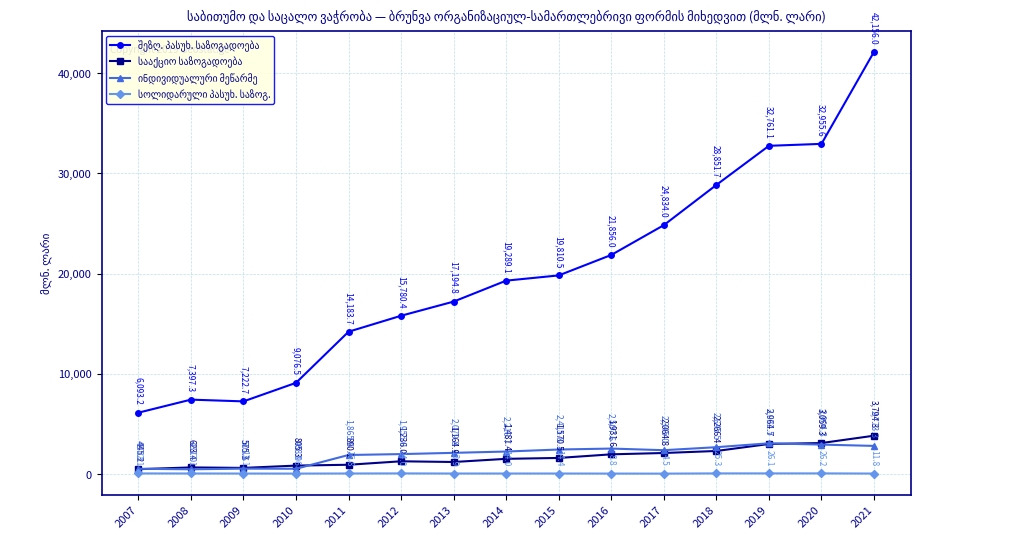

At how many categories does at least one series exceed 29576?

3